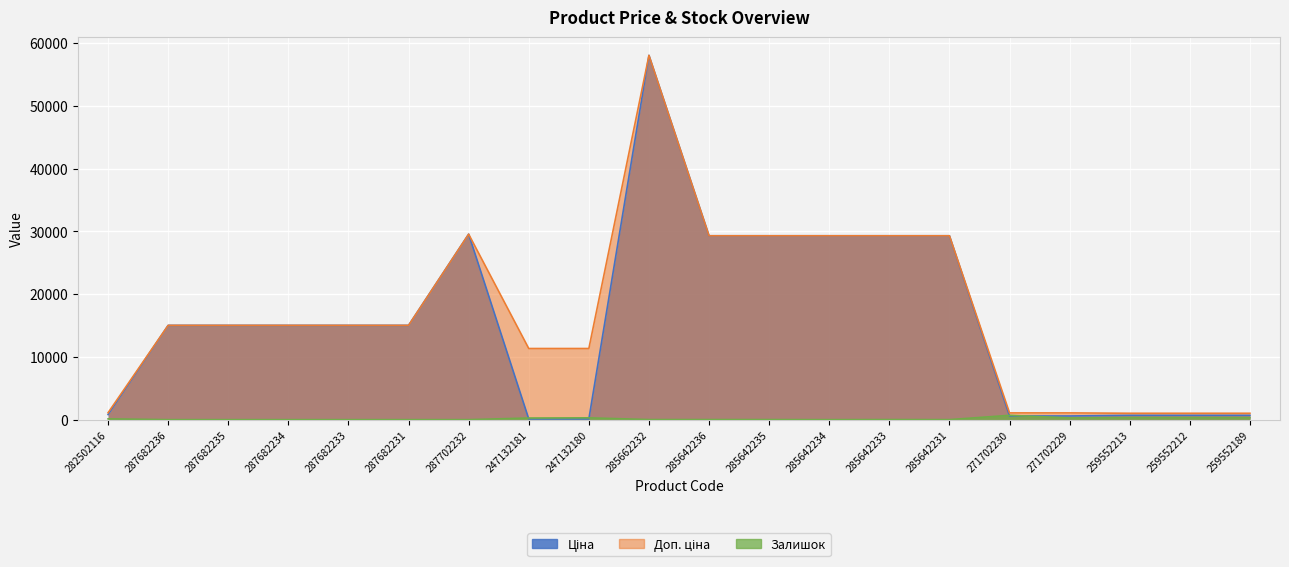

What is the sum of all Ціна values?

313435.3